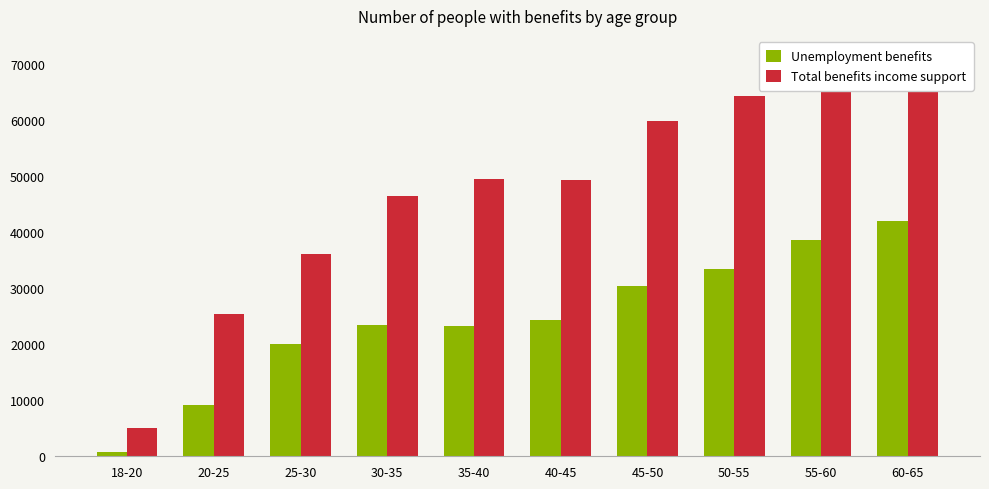

What is the value of the Unemployment benefits bar at the 8th from the left?

33410